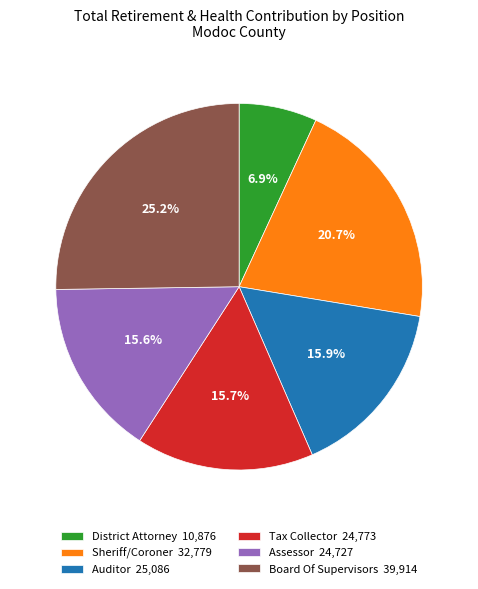

Is there a majority slice in this chart?

No